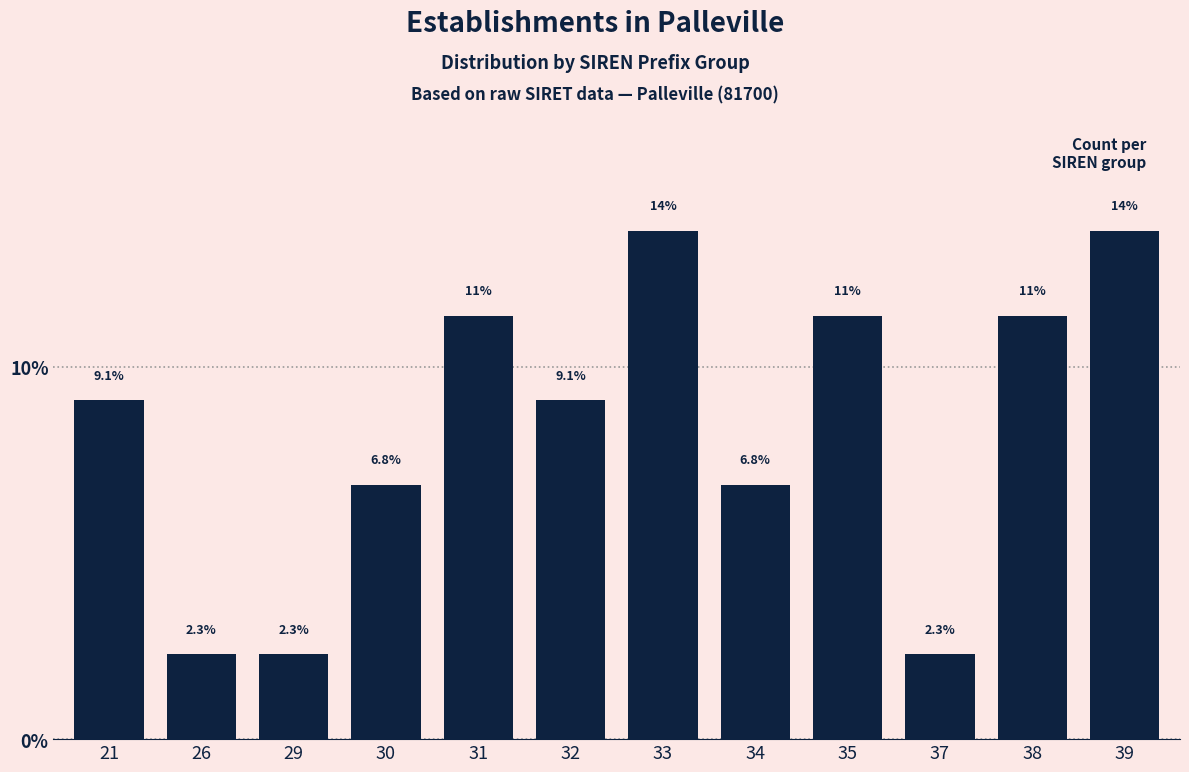

Reading right to left, extract all data points from this chart.

39=13.6	38=11.4	37=2.3	35=11.4	34=6.8	33=13.6	32=9.1	31=11.4	30=6.8	29=2.3	26=2.3	21=9.1